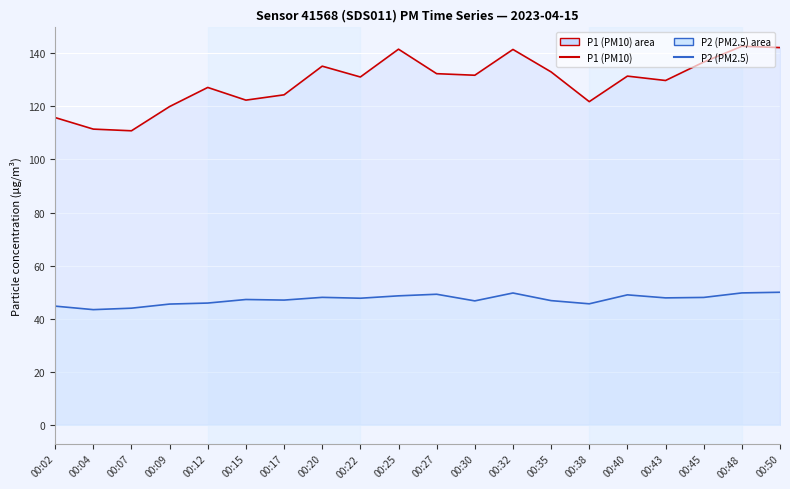

Rank the categories by P1 (PM10) value from lowest to highest.

00:07, 00:04, 00:02, 00:09, 00:38, 00:15, 00:17, 00:12, 00:43, 00:22, 00:40, 00:30, 00:27, 00:35, 00:20, 00:45, 00:32, 00:25, 00:50, 00:48